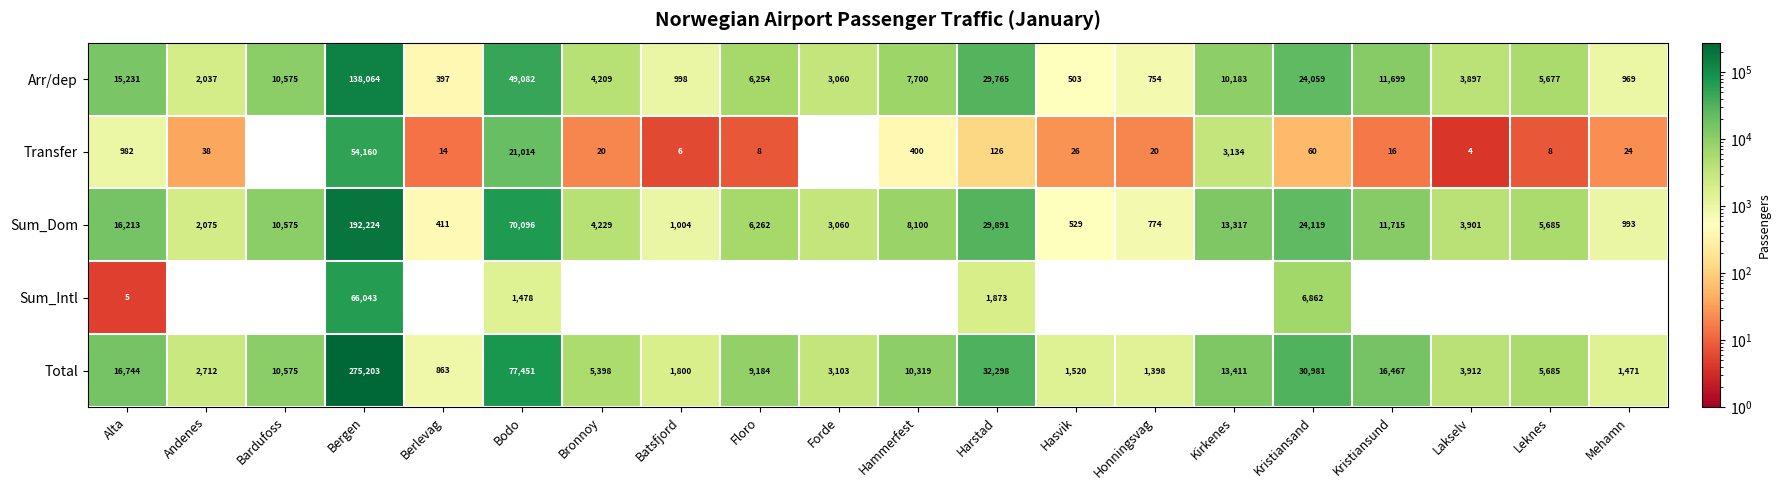

The Sum_Dom series shows 3901 at Lakselv. True or false?

True